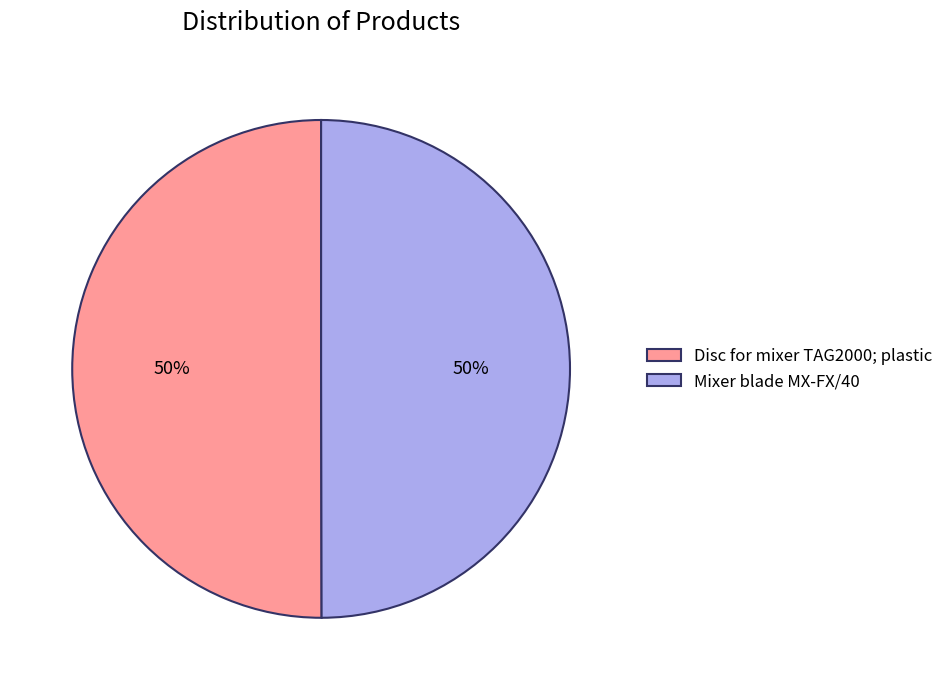

Approximately how many times larger is the value at Mixer blade MX-FX/40 compared to Disc for mixer TAG2000; plastic?

1.0